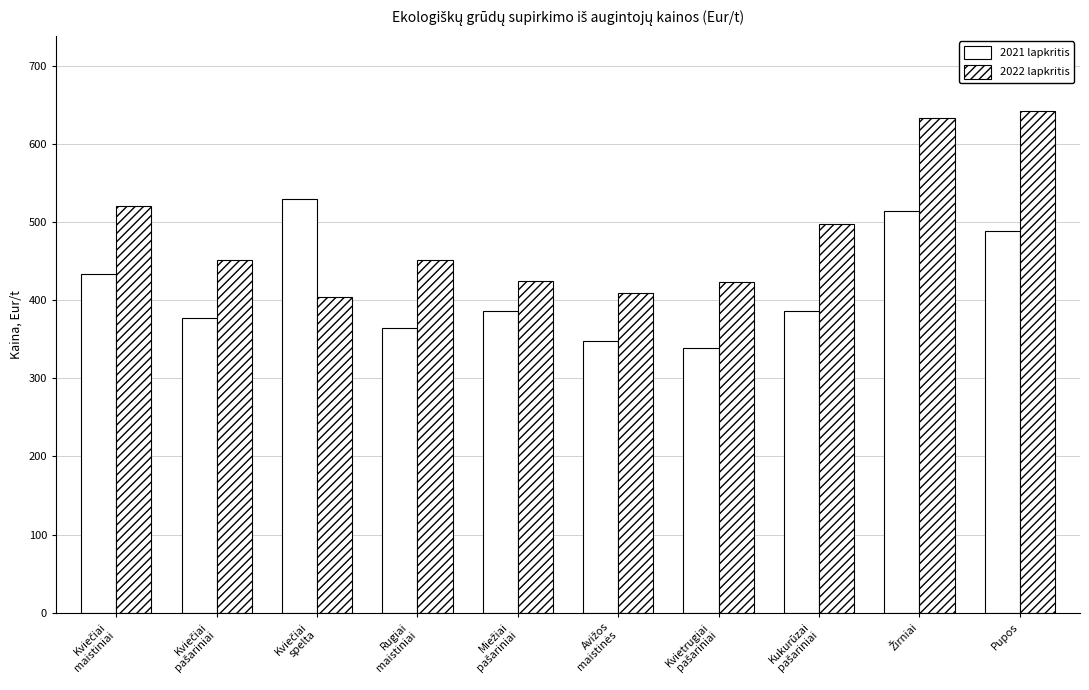

What is the difference between the highest and lowest values at Kukurūzai
pašariniai?

111.4